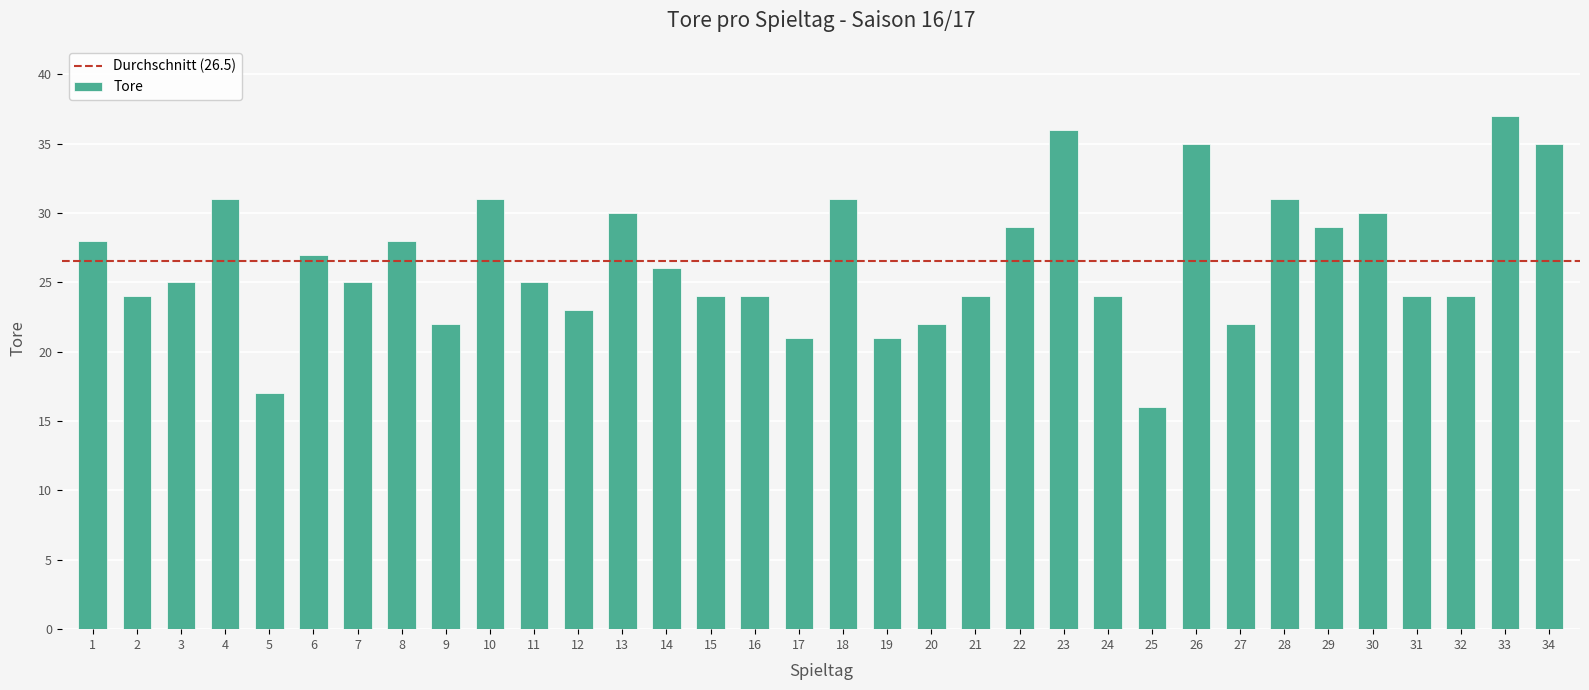

Does the chart contain any negative values?

No